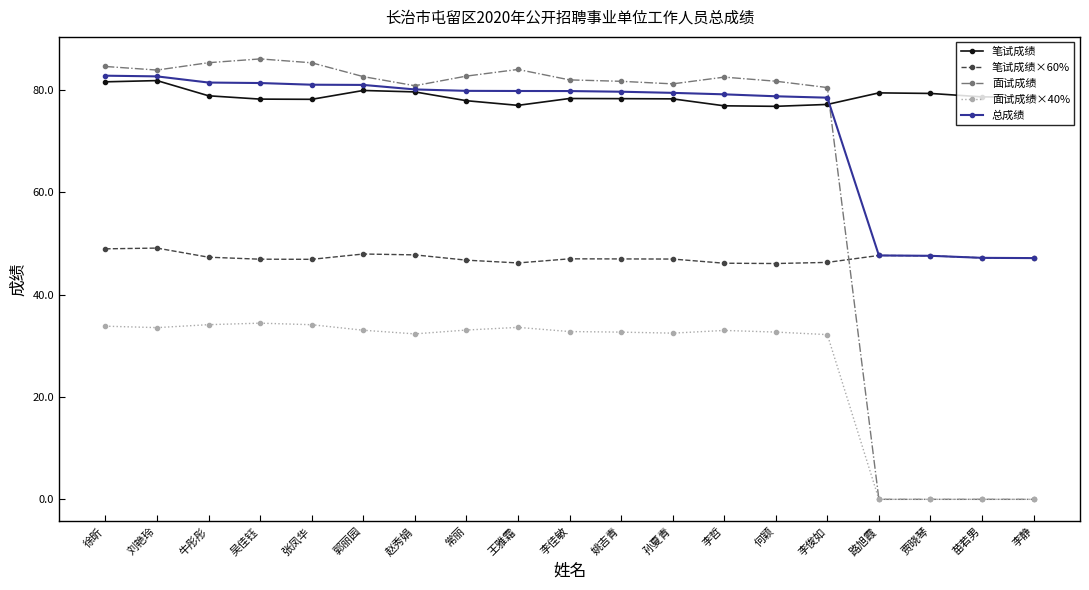

How many lines are shown in the chart?

5